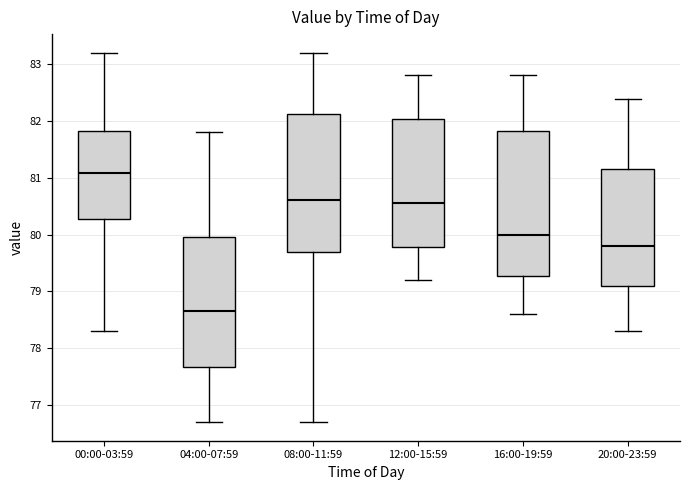

Which box is the tallest, from its lower edge to its upper edge?

16:00-19:59